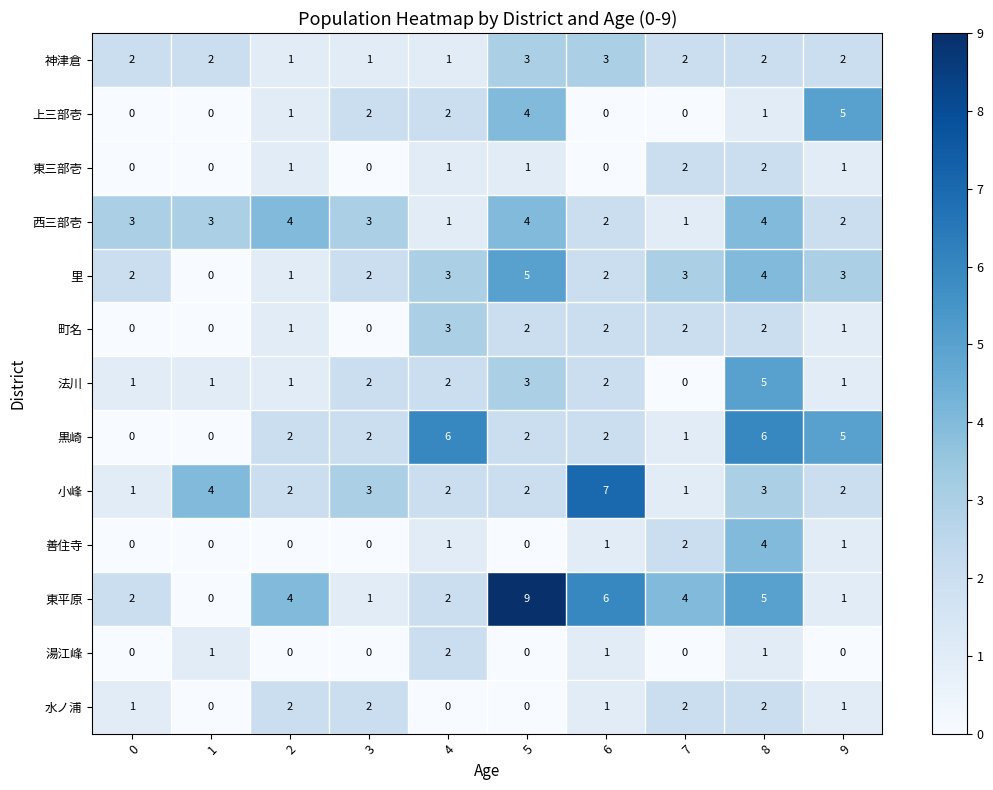

Which series has the widest spread of values?

東平原